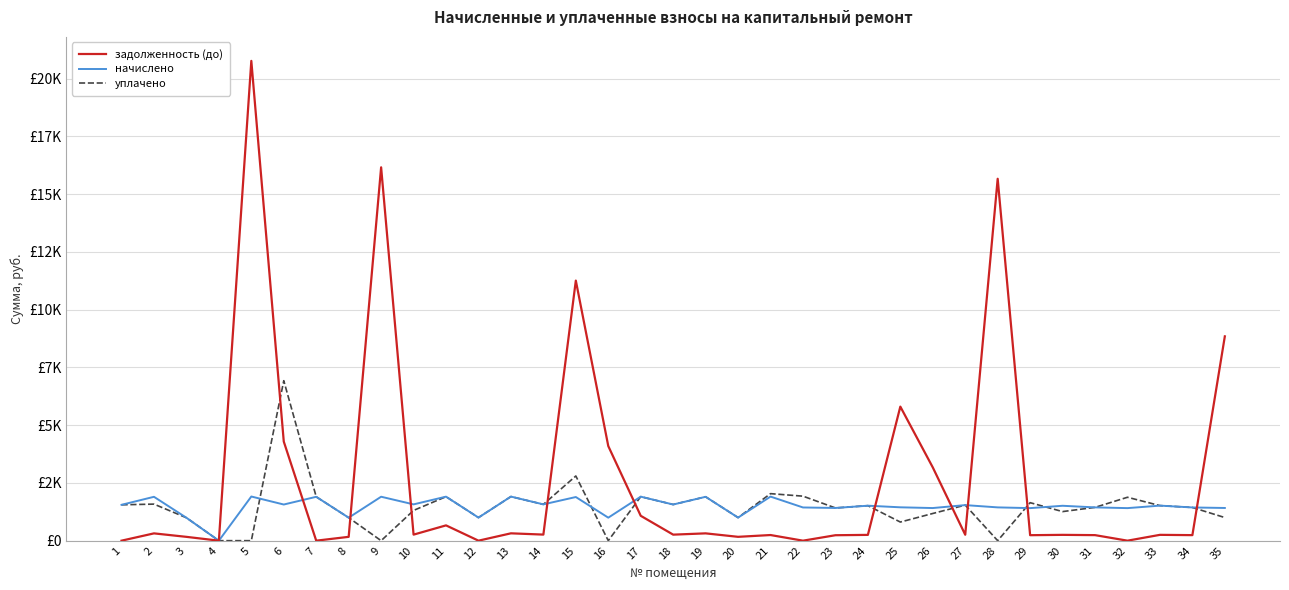

Reading right to left, transcribe all the data shown in this chart.

задолженность (до): 8842.2	239.6	252.2	0.0	239.8	251.8	237.3	15662.1	256.5	3171.1	5801.3	250.5	235.8	0.0	244.0	166.4	316.4	260.8	1076.6	4094.3	11255.0	263.0	318.0	0.0	662.0	261.8	16157.6	165.8	0.0	4288.9	20764.0	0.0	165.4	315.8	0.0
начислено: 1415.1	1437.4	1516.9	1408.7	1440.5	1510.5	1408.7	1440.5	1539.1	1411.9	1443.7	1513.7	1415.1	1437.4	1908.0	998.5	1898.5	1564.6	1904.8	995.3	1888.9	1570.9	1908.0	998.5	1904.8	1570.9	1901.6	995.0	1898.5	1564.6	1911.2	0.0	992.2	1898.5	1551.8
уплачено: 1000.0	1436.9	1517.5	1878.8	1441.3	1258.8	1644.1	0.0	1539.1	1176.8	806.0	1514.9	1415.9	1926.3	2035.0	998.5	1898.5	1564.6	1904.5	0.0	2800.0	1570.3	1908.0	999.8	1904.5	1309.1	0.0	995.0	1898.5	6923.0	0.0	0.0	992.2	1582.0	1551.8